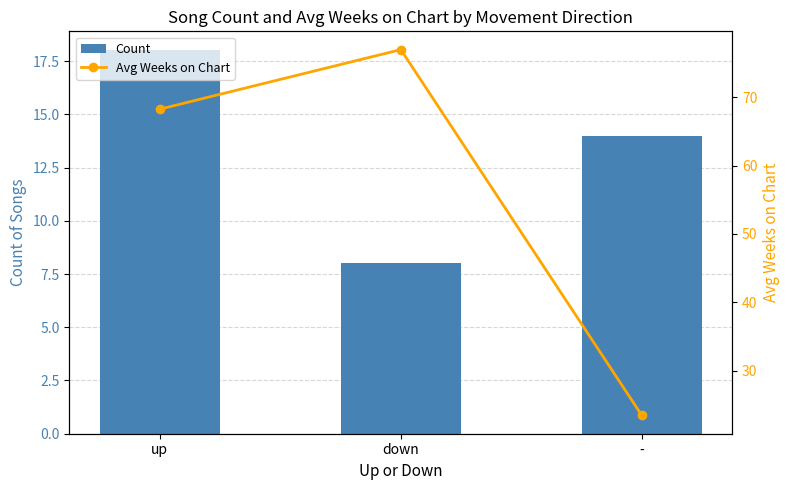

Count the Count values in the range 8 to 18.

3